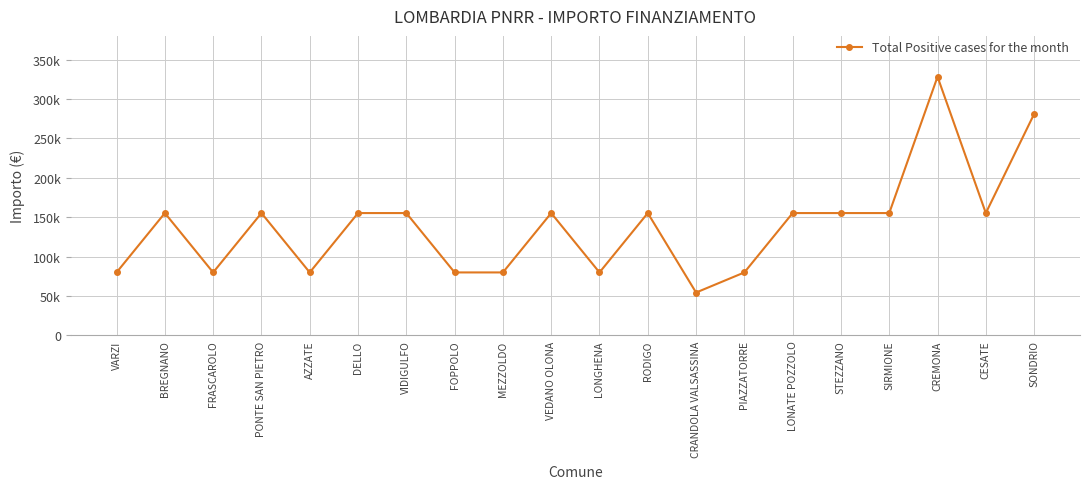

How many points are higher than both their immediate neighbors (excluding endpoints)?

5